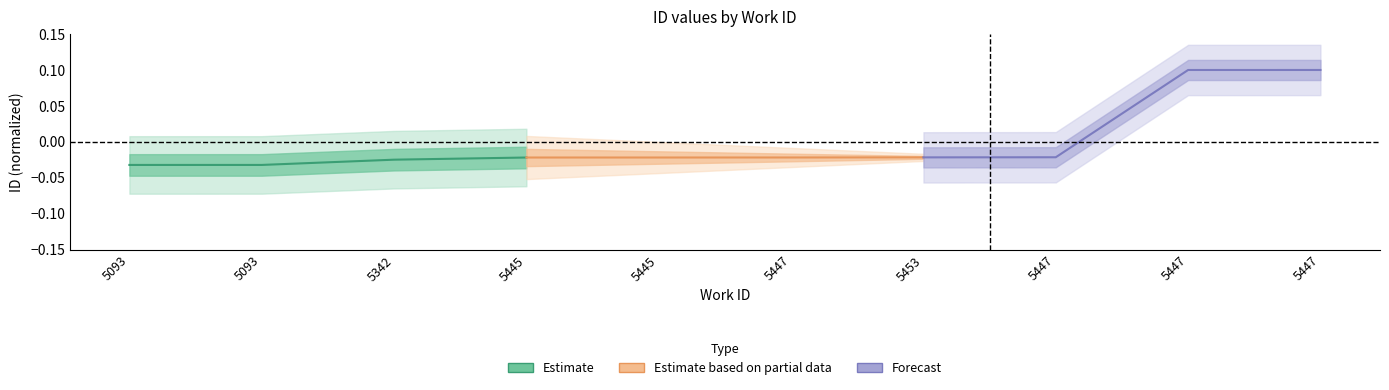

True or false: Forecast has more than 1 interior local peaks.

False